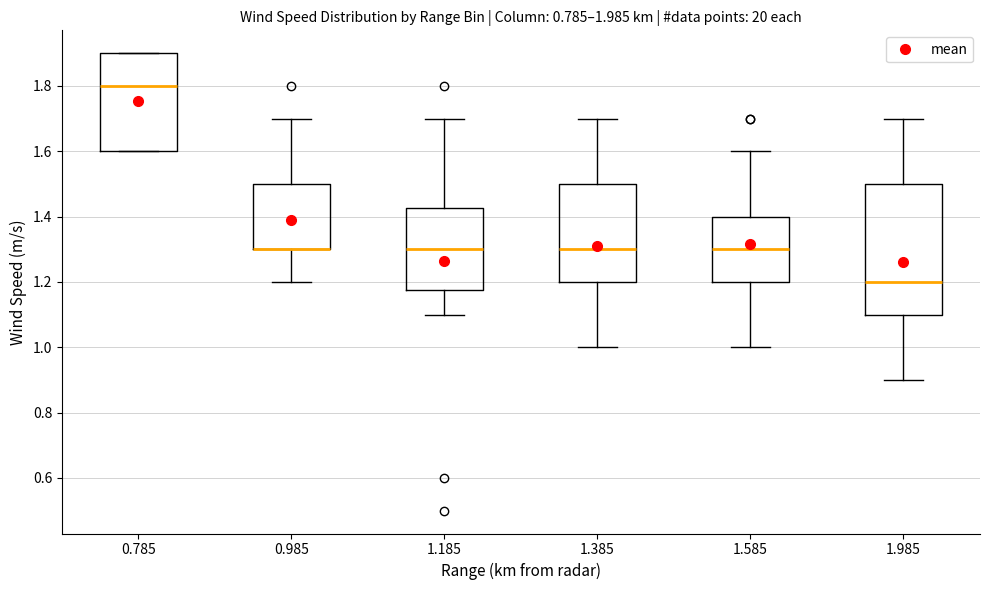

Comparing the boxes themselves (not the whiskers), which one is the tallest?

1.985